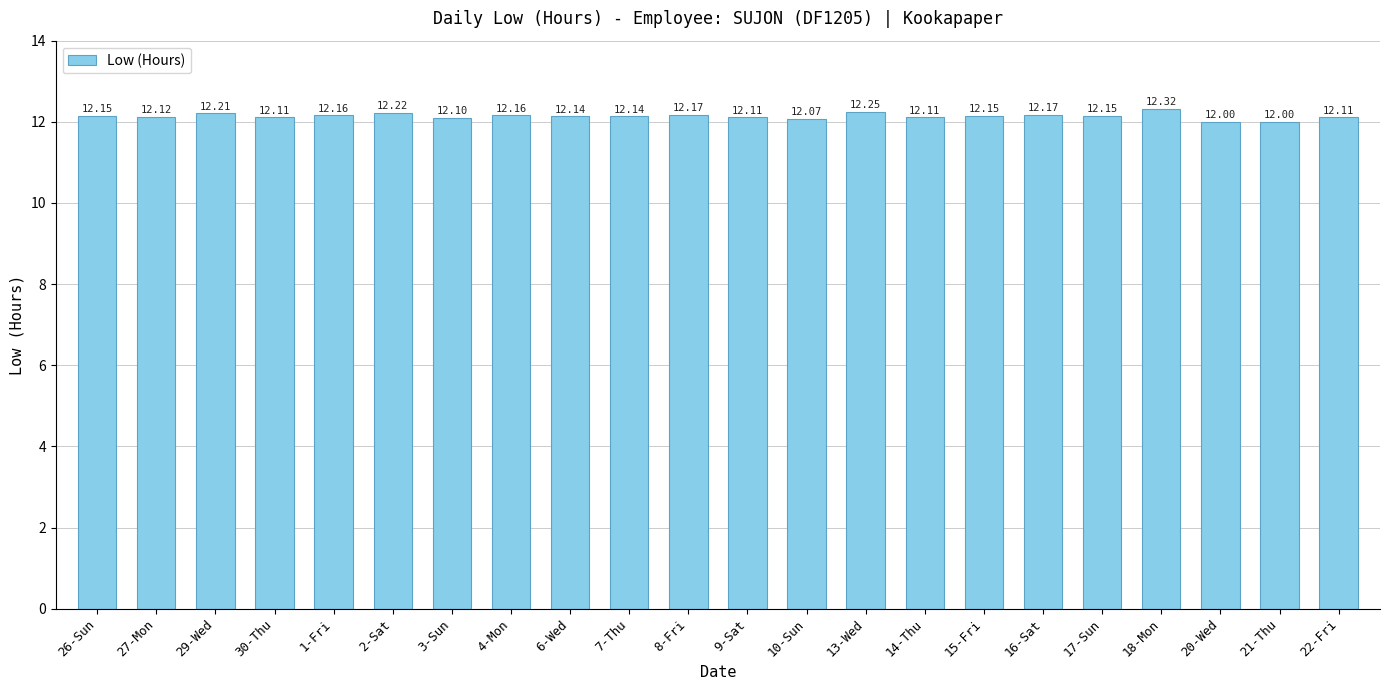

Approximately how many times larger is the value at 2-Sat compared to 29-Wed?

1.0